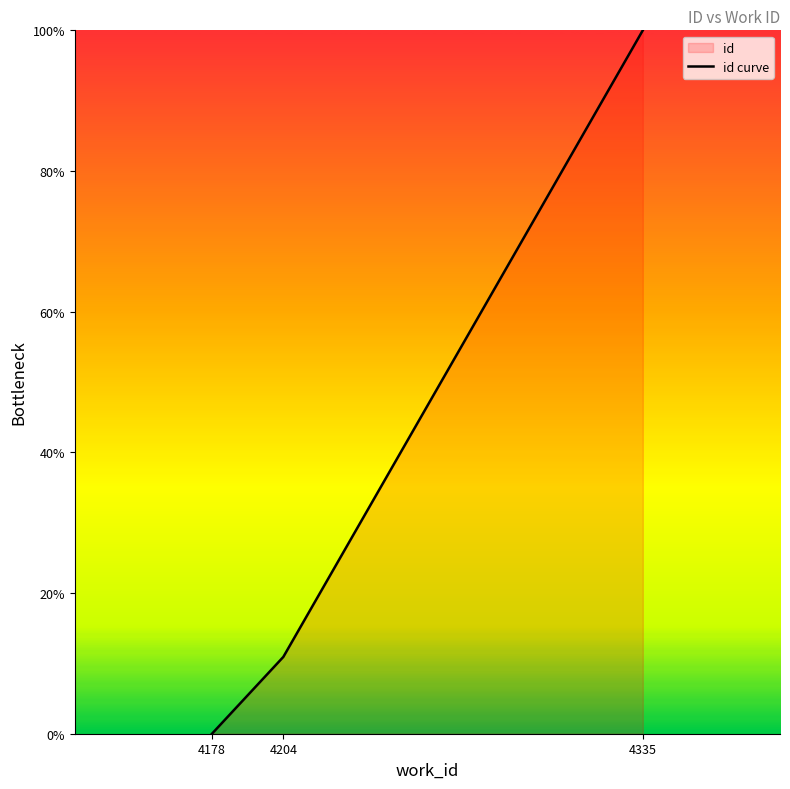

Reading left to right, extract all data points from this chart.

4178=0.0	4204=10.9	4335=100.0